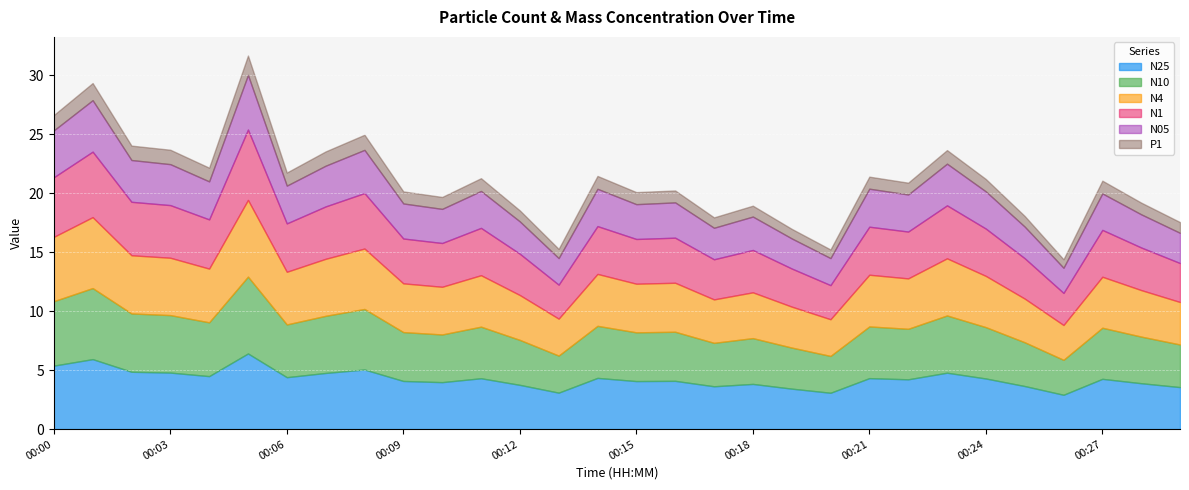

What is the average value of the N10 series?

4.3